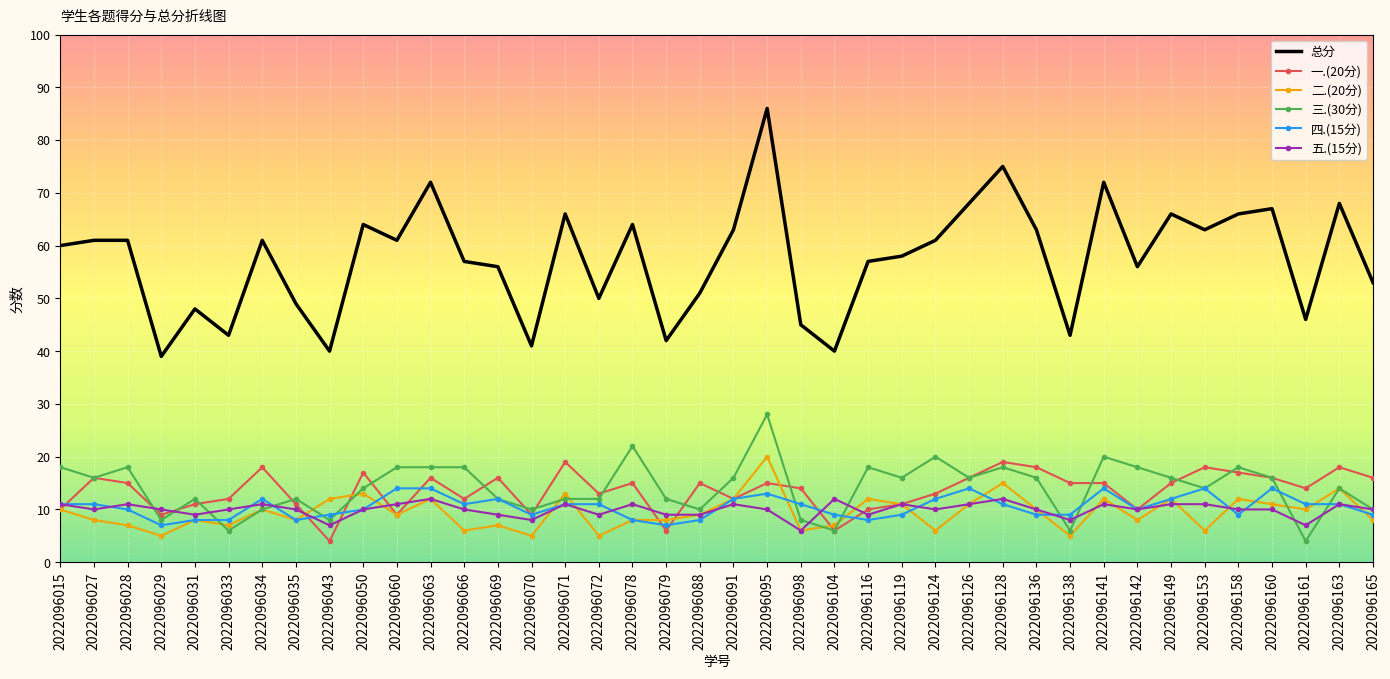

Which series has the widest spread of values?

总分